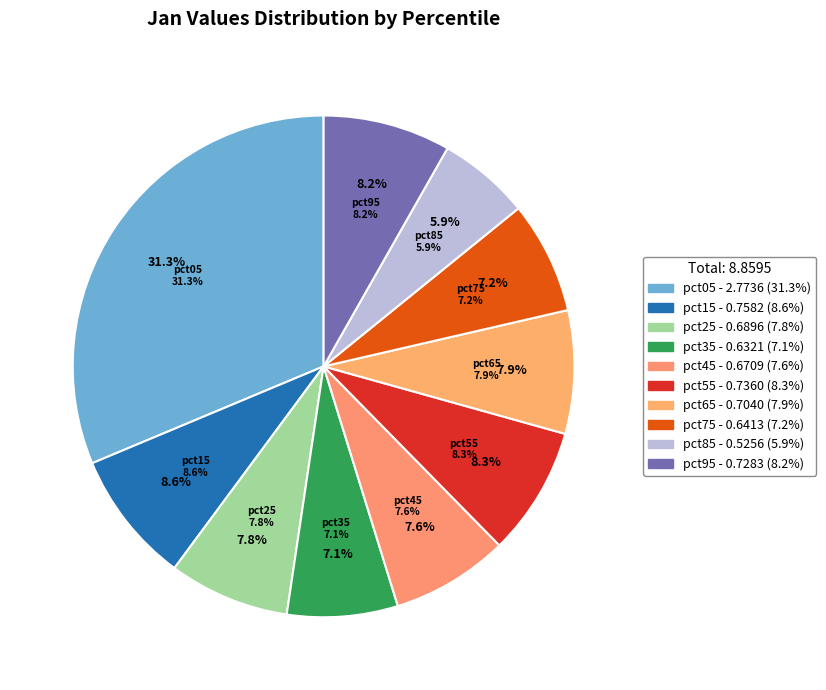

How many segments does this pie chart have?

10